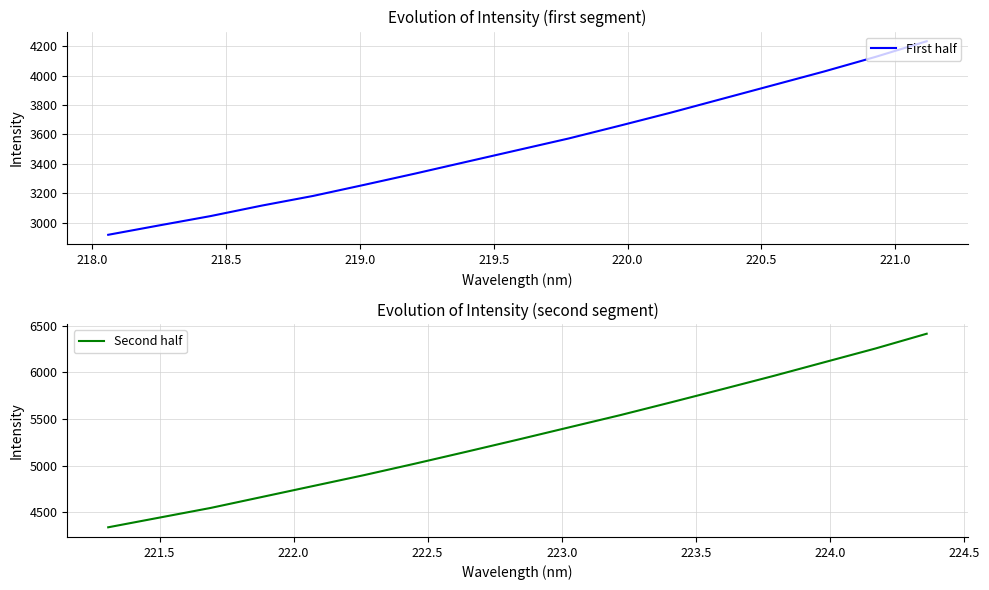

True or false: First half has more than 2 interior local peaks.

False